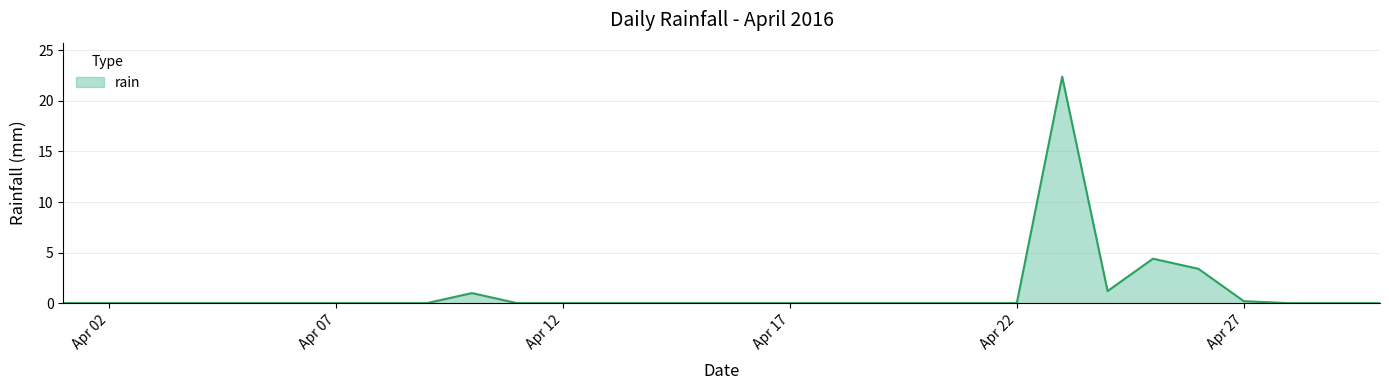

What is the maximum value shown in the chart?

22.4